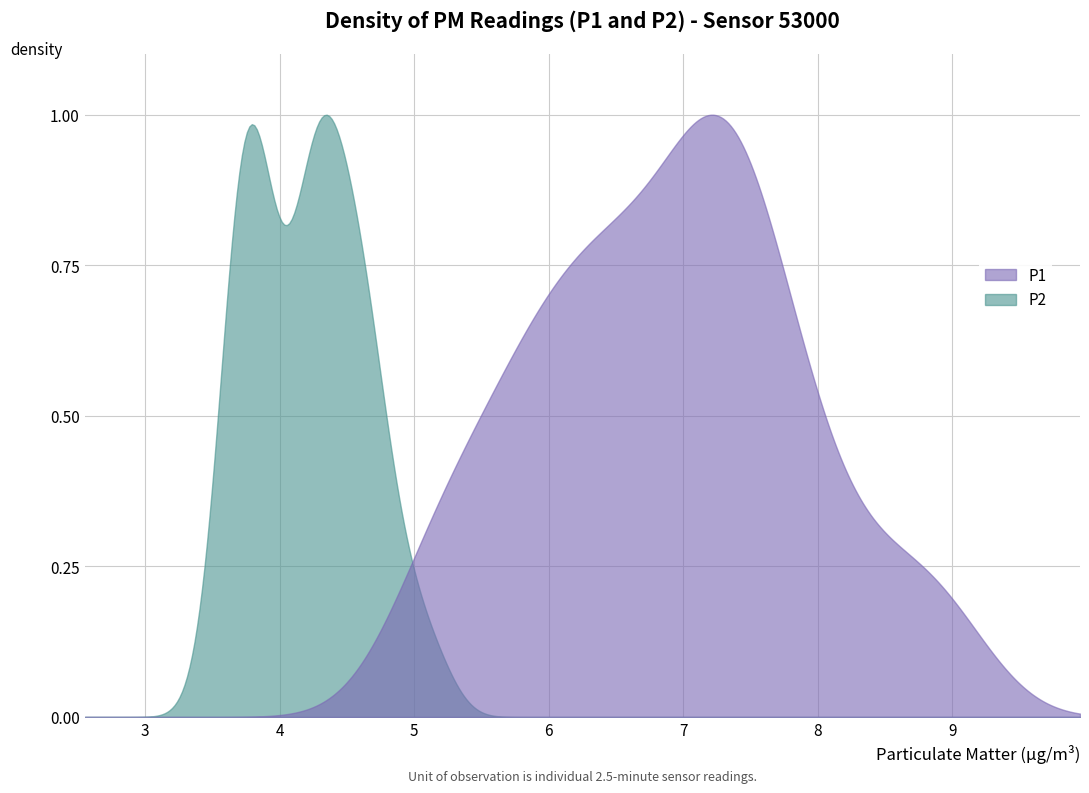

The value of P1 at 29 is 9.7. True or false?

False